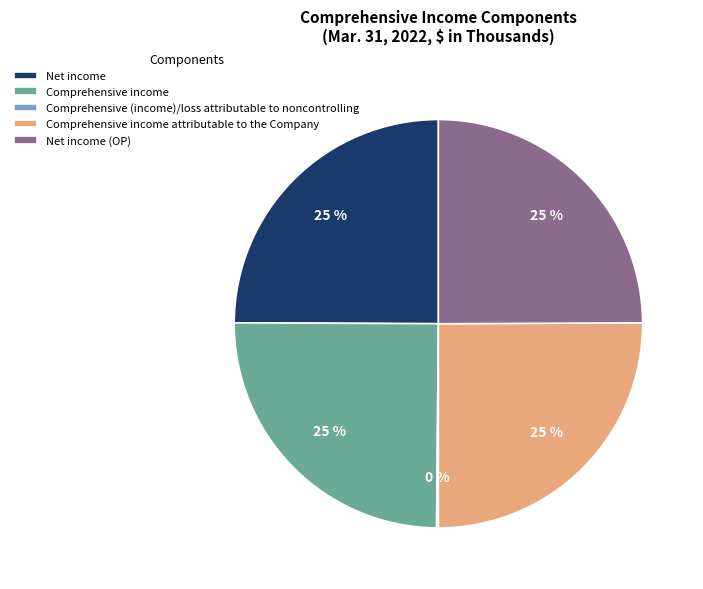

Does any single category account for the majority?

No